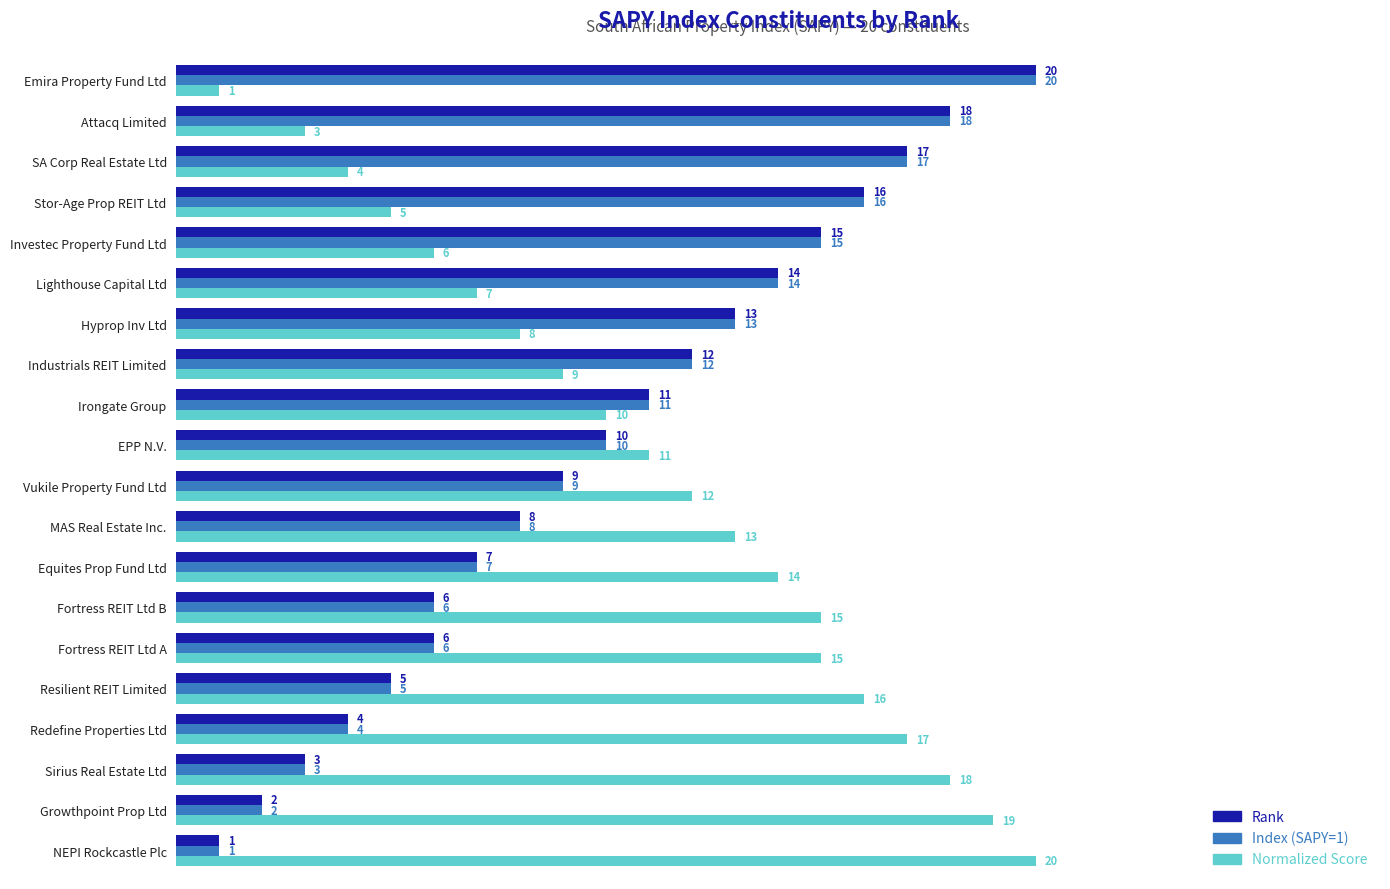

At which category is the sum across all series the highest?

Emira Property Fund Ltd